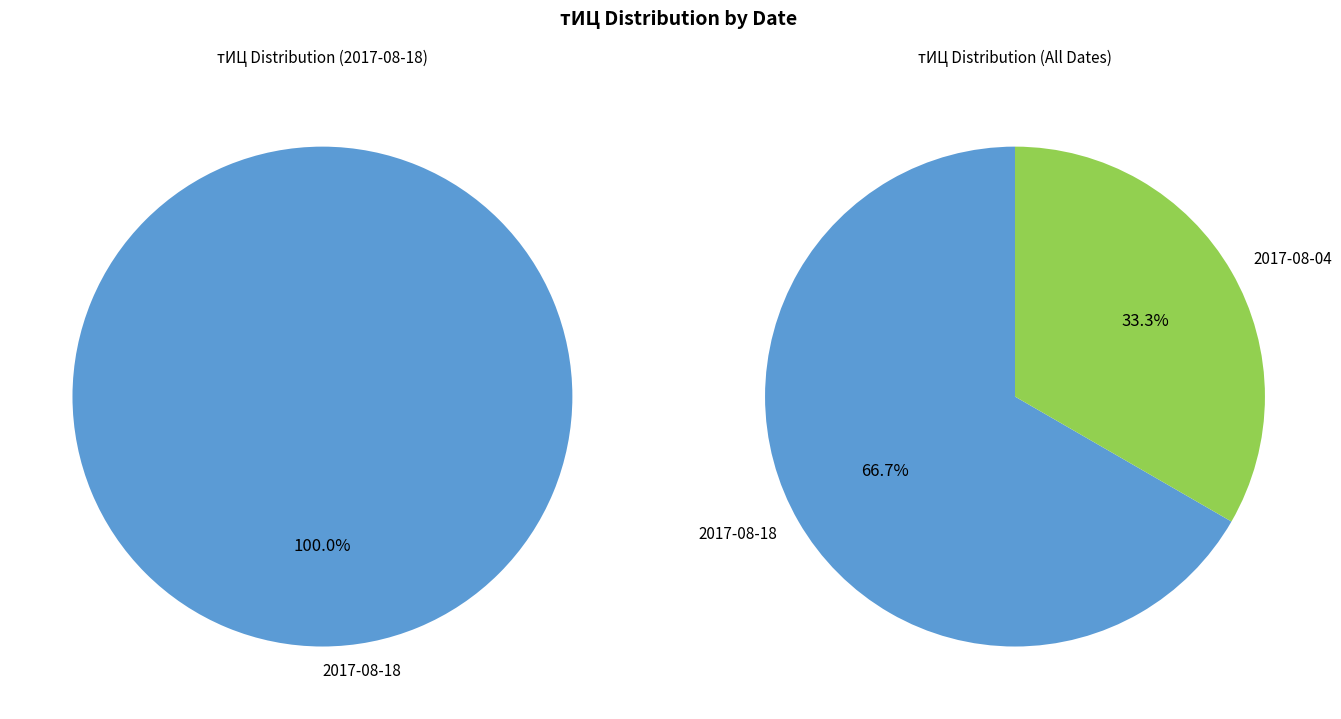

Count the number of slices in the pie.

2